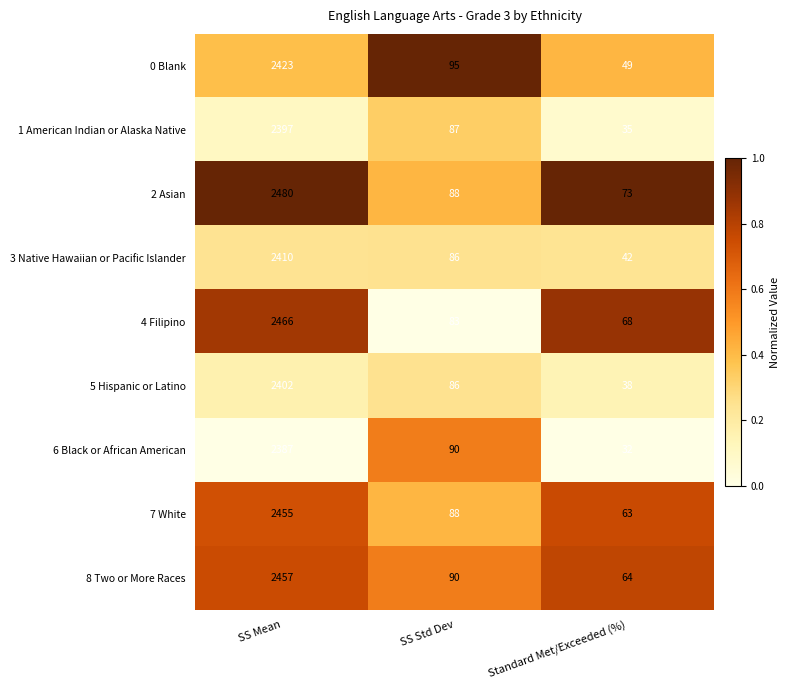

What is the difference between the 7 White values at SS Mean and SS Std Dev?

2367